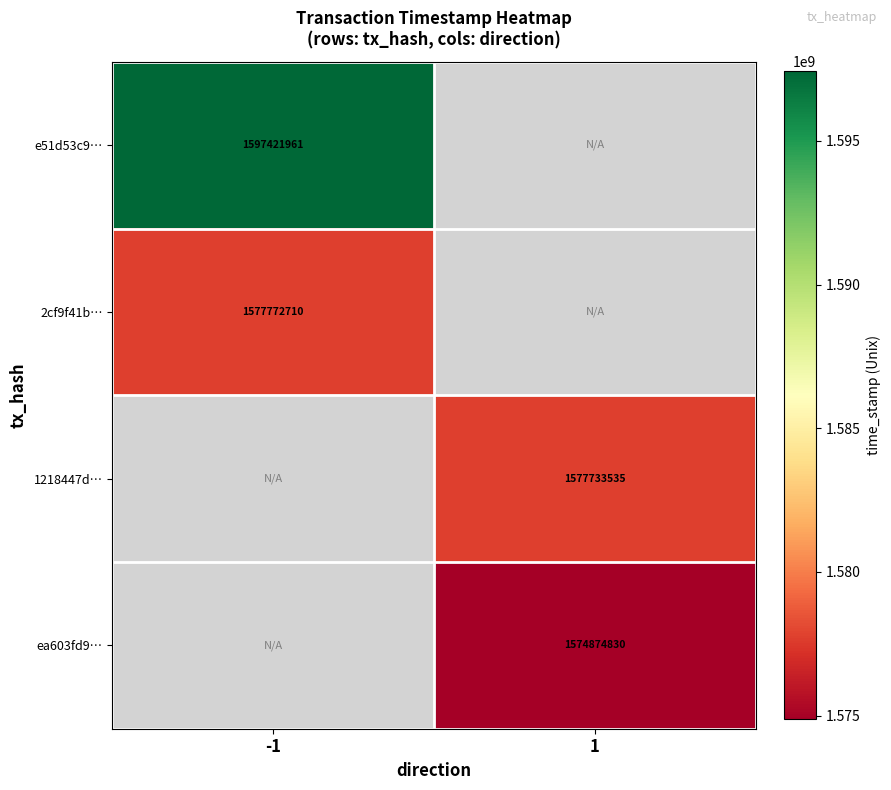

Is it true that ea603fd9… equals 657630457 at 1?

False